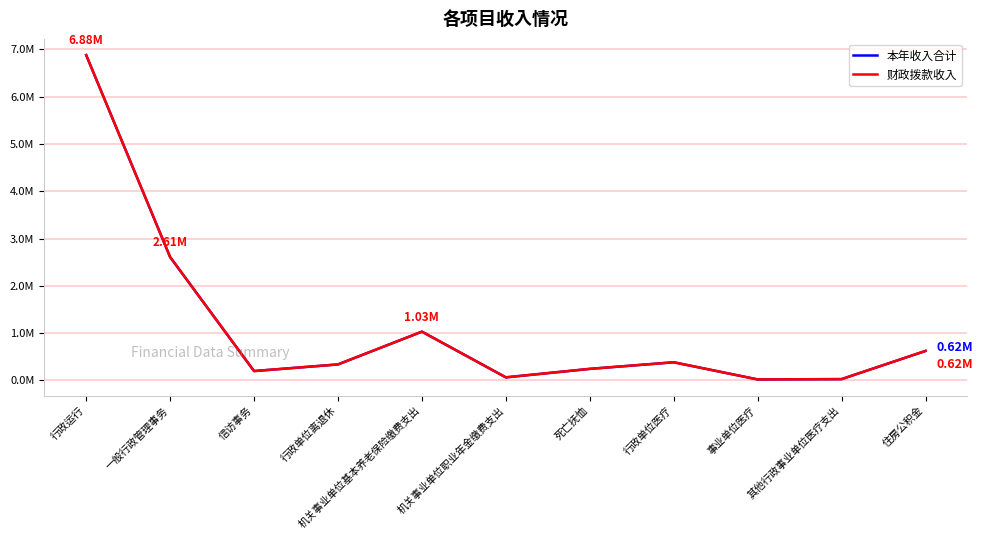

What is the label of the 6th point from the right?

机关事业单位职业年金缴费支出